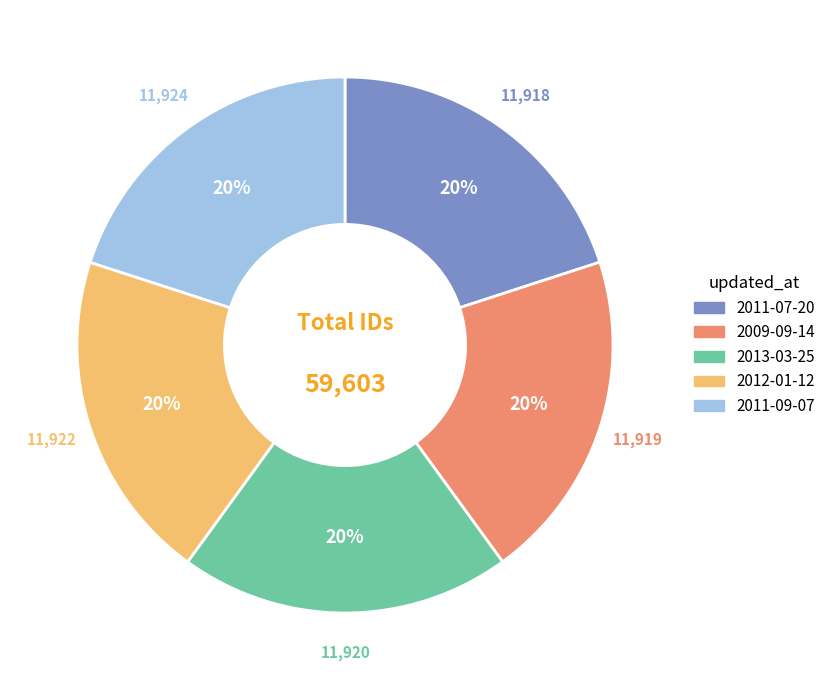

Is 2013-03-25 the majority of the pie?

No